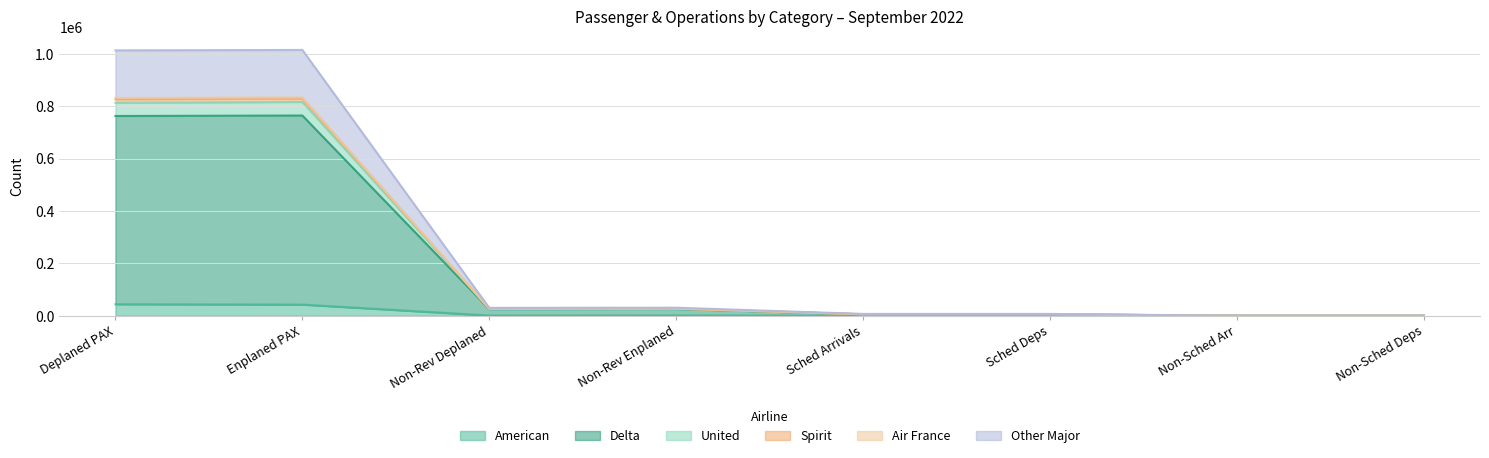

What is the total value across all series at Non-Rev Enplaned?

140329